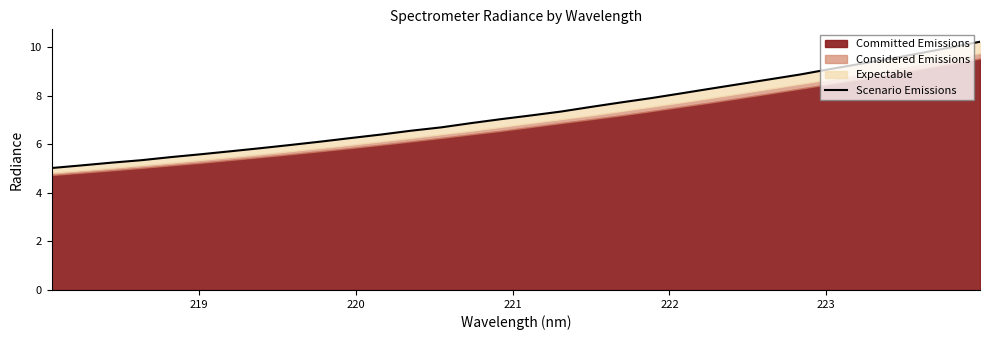

What is the sum of all values?

233.5